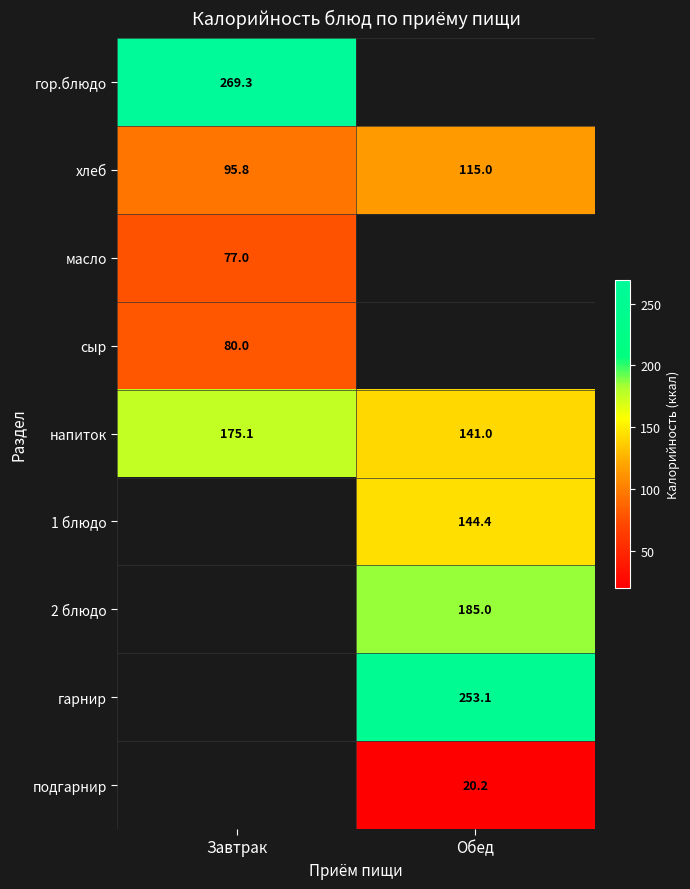

How many categories are shown in the chart?

2